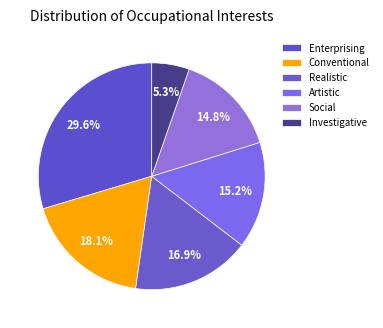

To the nearest percent, what is the average slice percentage?

17%